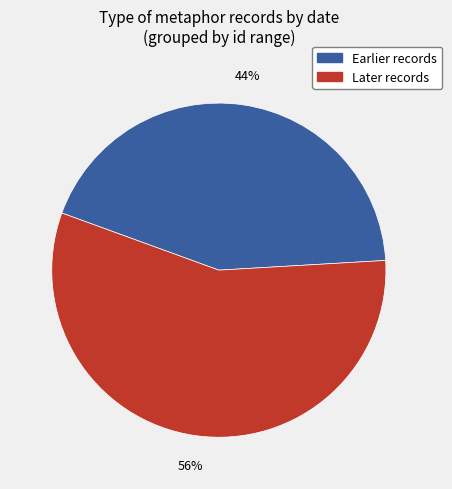

Is there a majority slice in this chart?

Yes